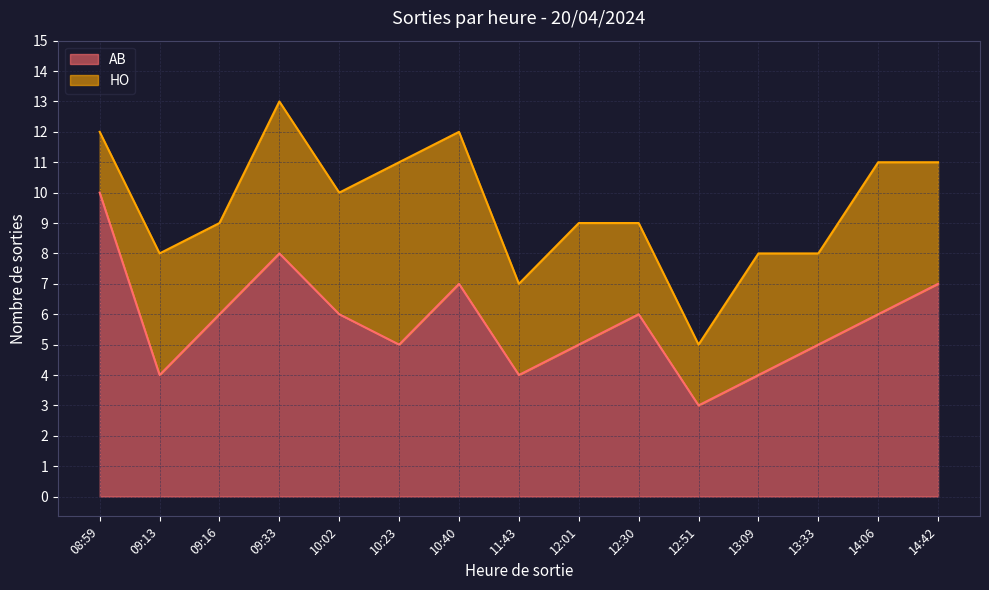

What is the sum of the values at 12:01 and 09:13?

9